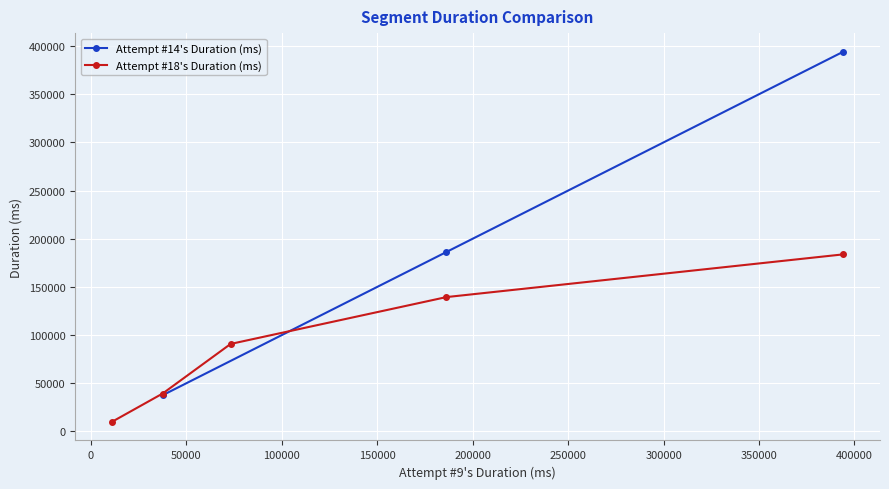

Does the chart display data point markers on the line(s)?

Yes